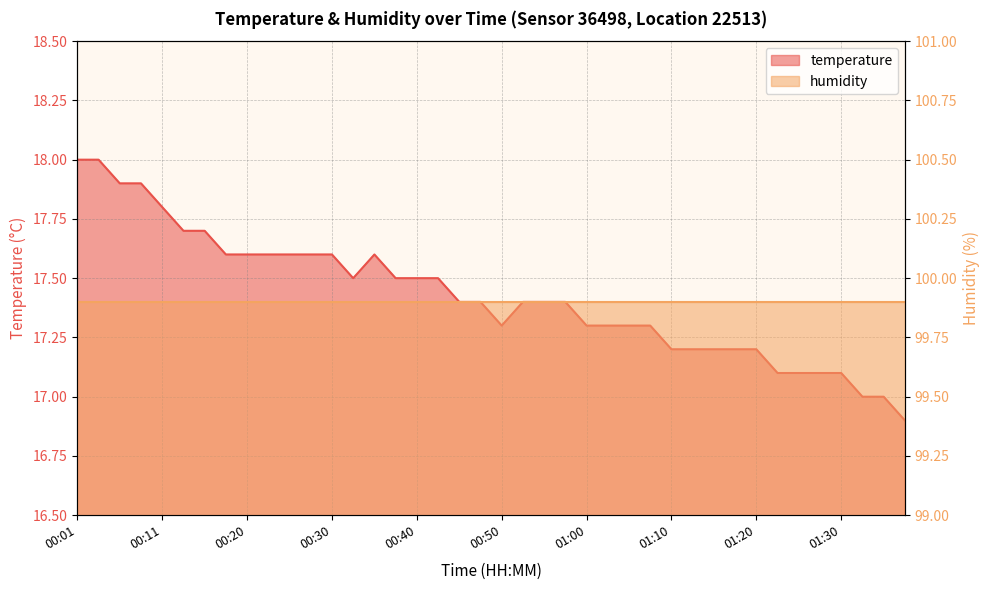

At which category does the chart reach its minimum across all series?

01:37